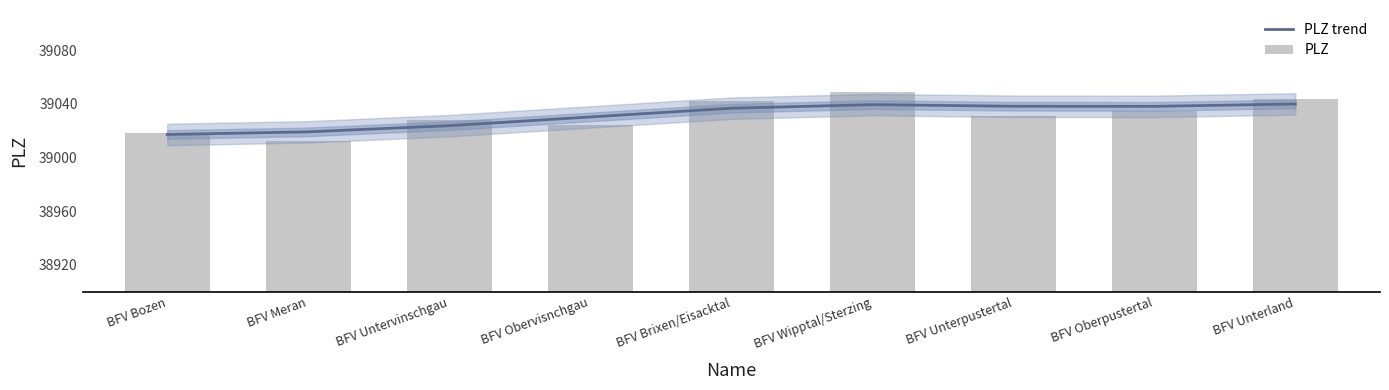

At which label does PLZ reach its minimum?

BFV Meran